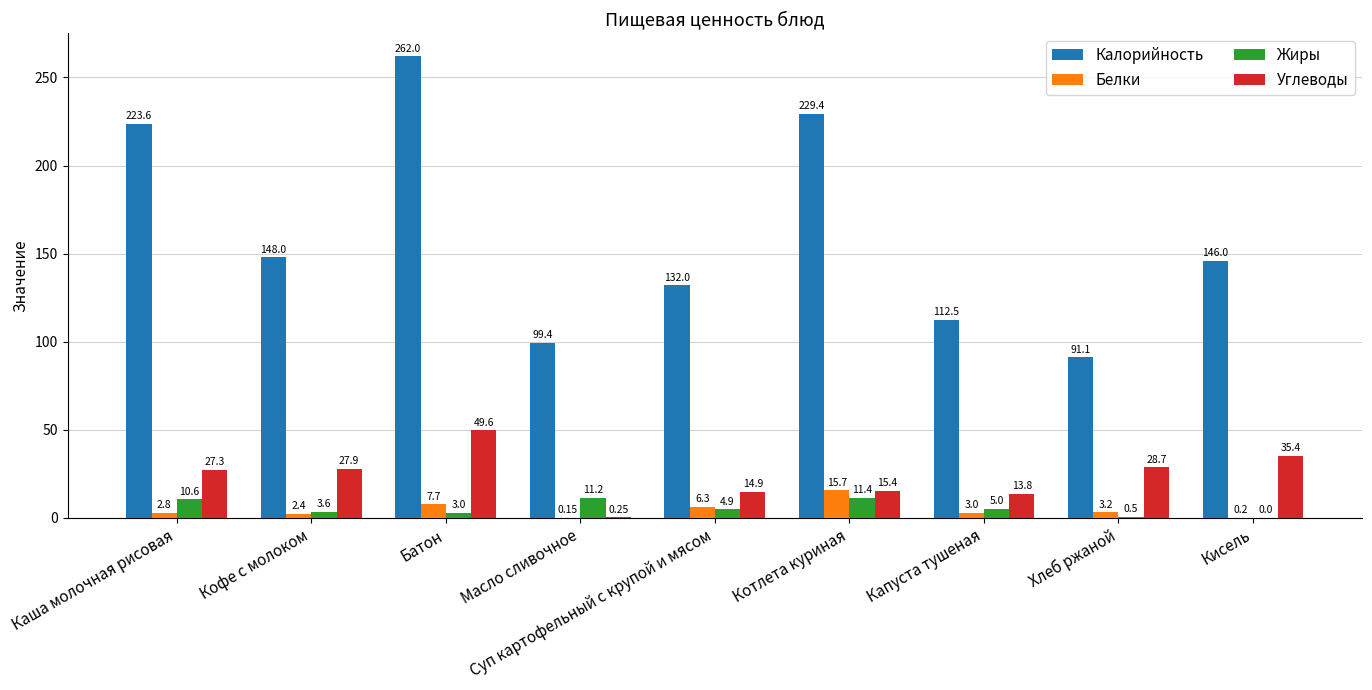

At which label does Белки first exceed 3?

Батон